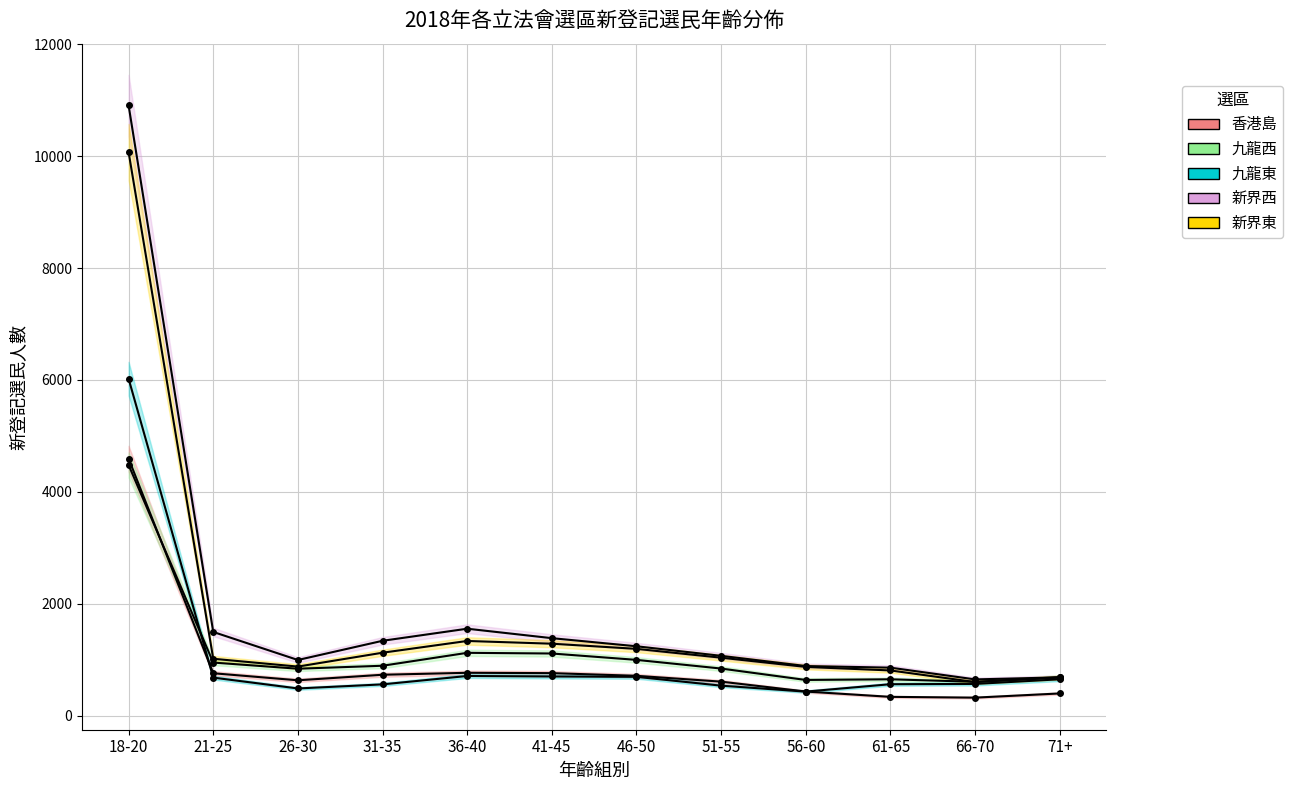

The value of 九龍西 at 71+ is 152. True or false?

False